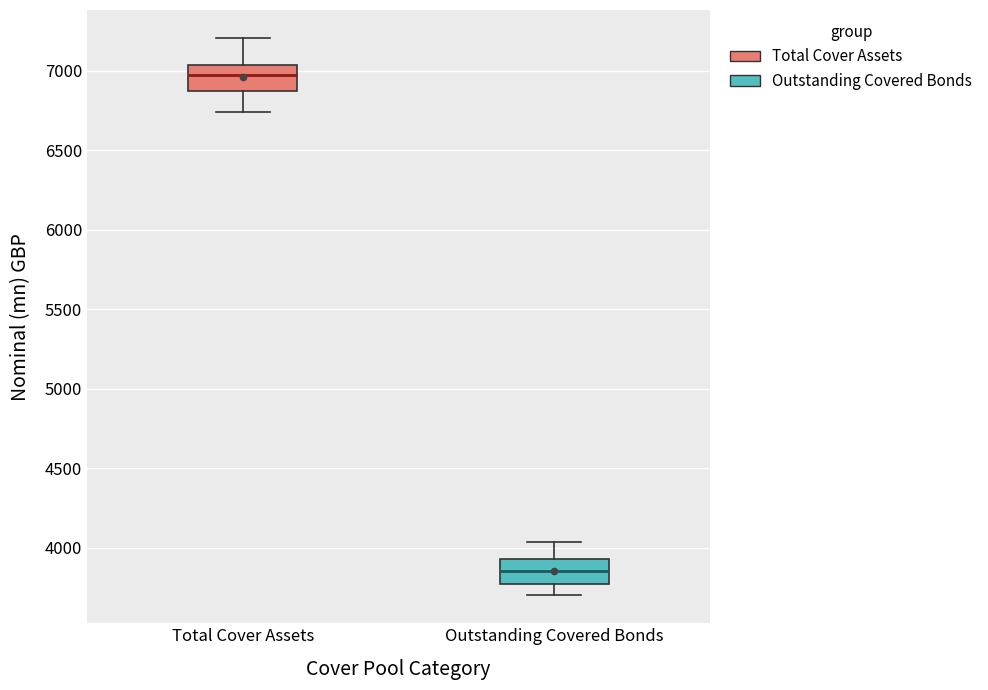

Reading left to right, read every box against the y-axis: the position of its median line, the range the box covers, and the ends of its whiskers. The values are not printed on the chart, so give them approximately, as read against the axis.

Total Cover Assets: median 6950, box 6850 to 7050, whiskers 6750 to 7200
Outstanding Covered Bonds: median 3850, box 3750 to 3950, whiskers 3700 to 4050